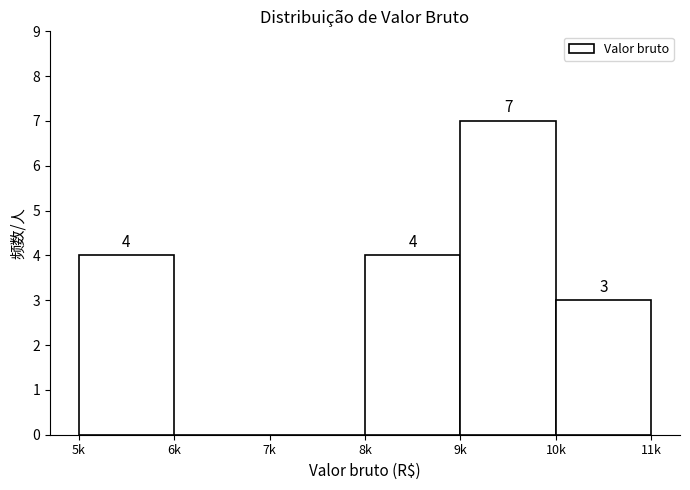

Reading right to left, what are all the values shown in this chart?

10k=3	9k=7	8k=4	7k=0	6k=0	5k=4